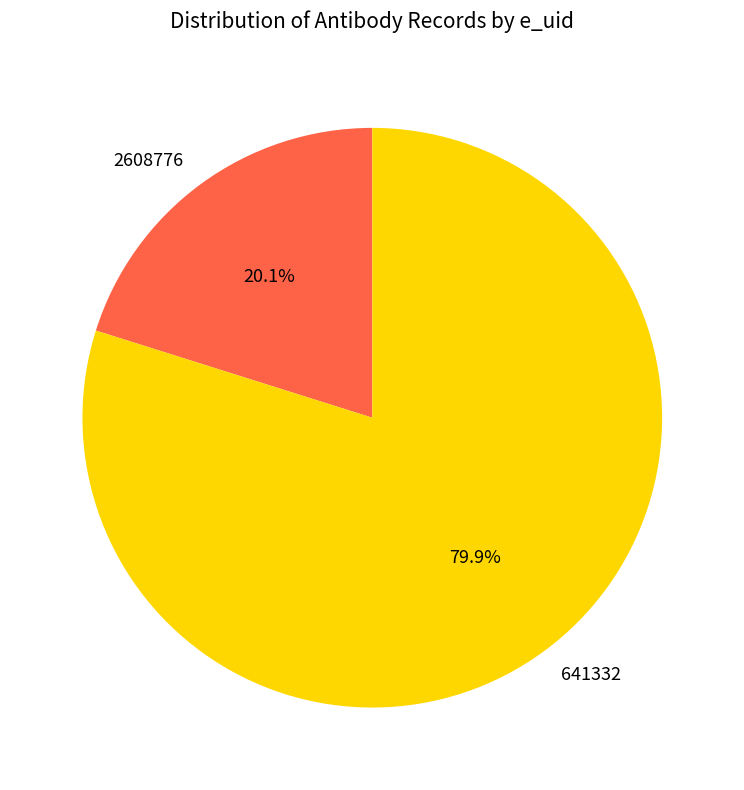

True or false: 2608776 accounts for 20% of the total.

True